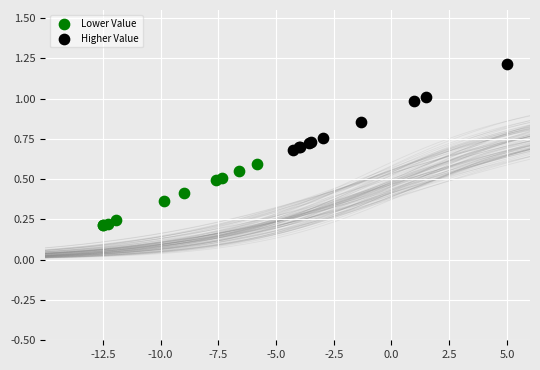

Which series has the widest spread of Y values?

Higher Value